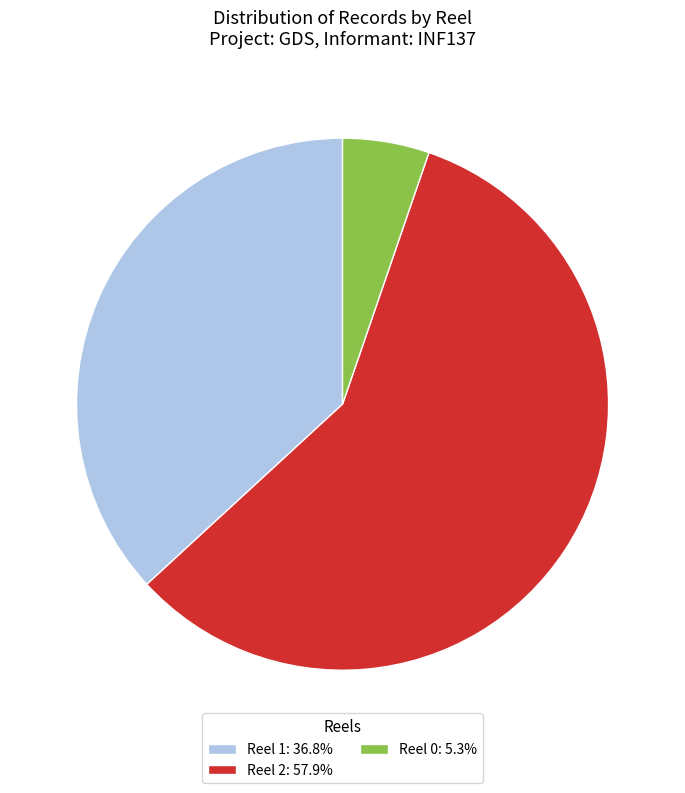

Which category has the smallest portion of the pie?

Reel 0